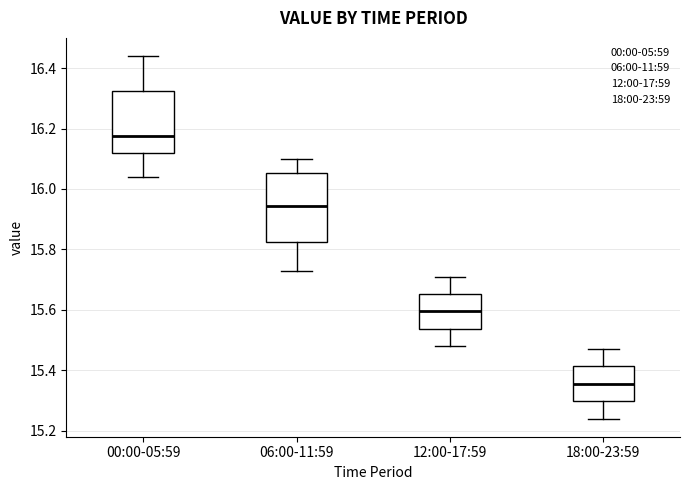

Reading left to right, transcribe this box plot: for each box, give where its median line is, the range the box spans, and where its two whiskers end, as read against the y-axis. The values are not printed on the chart, so give them approximately, as read against the axis.

00:00-05:59: median 16.18, box 16.12 to 16.32, whiskers 16.04 to 16.44
06:00-11:59: median 15.94, box 15.82 to 16.06, whiskers 15.74 to 16.10
12:00-17:59: median 15.60, box 15.54 to 15.66, whiskers 15.48 to 15.72
18:00-23:59: median 15.36, box 15.30 to 15.42, whiskers 15.24 to 15.48